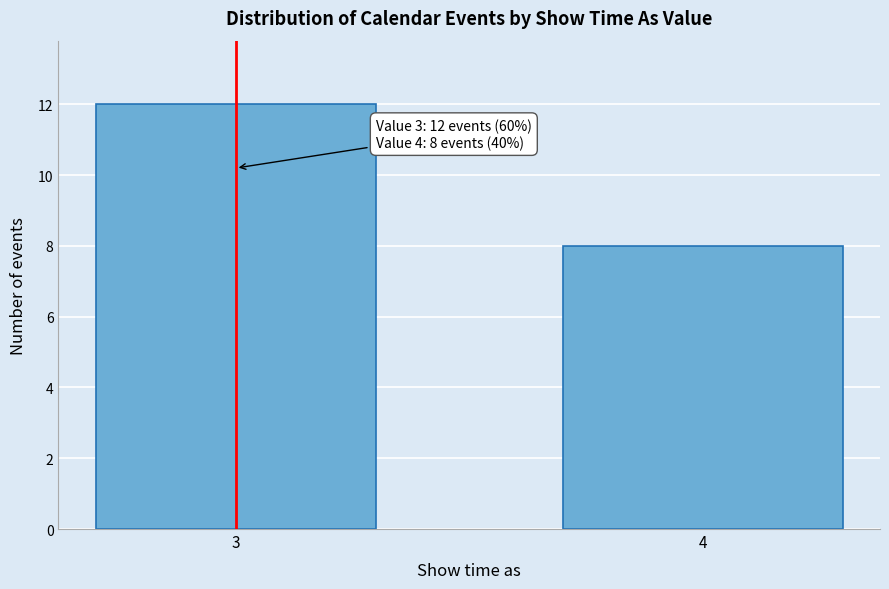

Reading left to right, extract all data points from this chart.

3=12	4=8